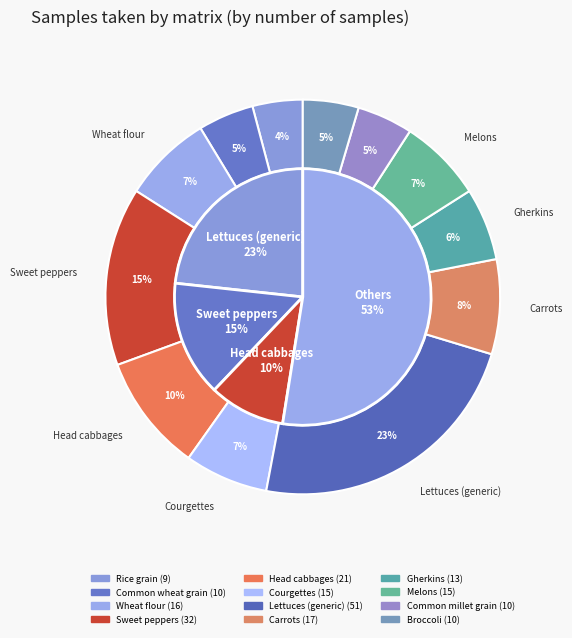

Which category has the biggest portion of the pie?

Lettuces (generic)